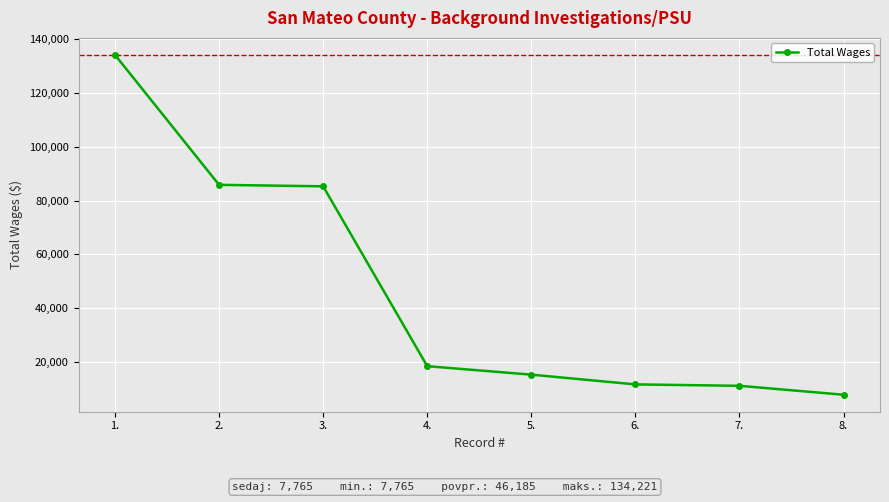

How many distinct data groups are displayed?

1